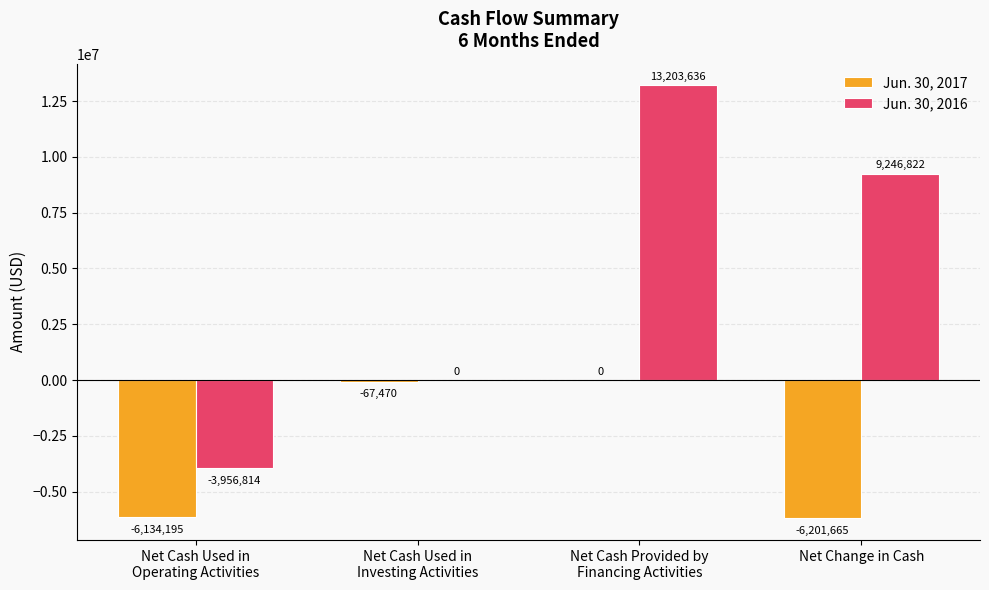

Is the value of Jun. 30, 2017 at Net Cash Used in
Investing Activities greater than the value of Jun. 30, 2016 at Net Cash Provided by
Financing Activities?

No